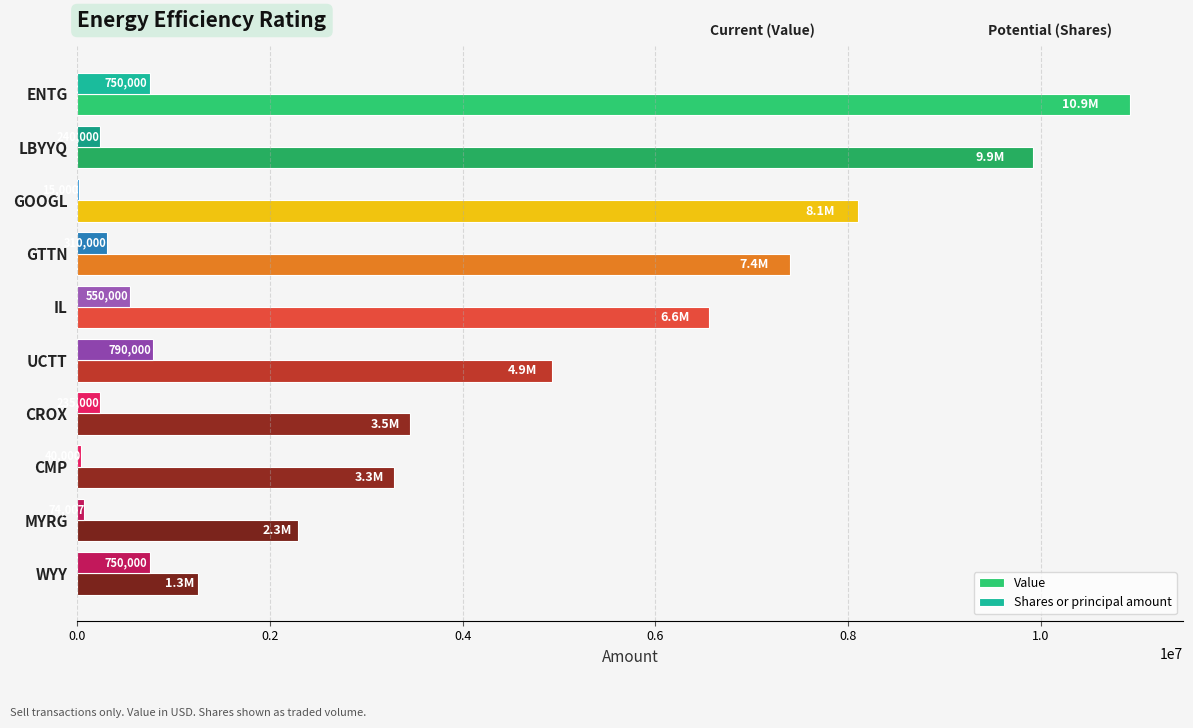

Which series has the largest range (max minus min)?

Value